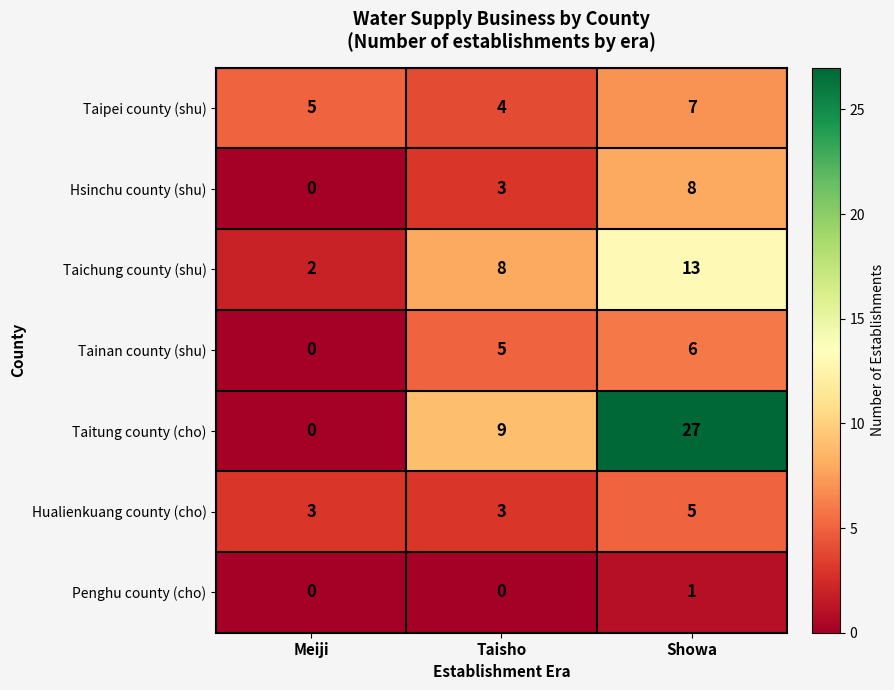

Is the value of Hsinchu county (shu) at Meiji greater than the value of Taichung county (shu) at Showa?

No